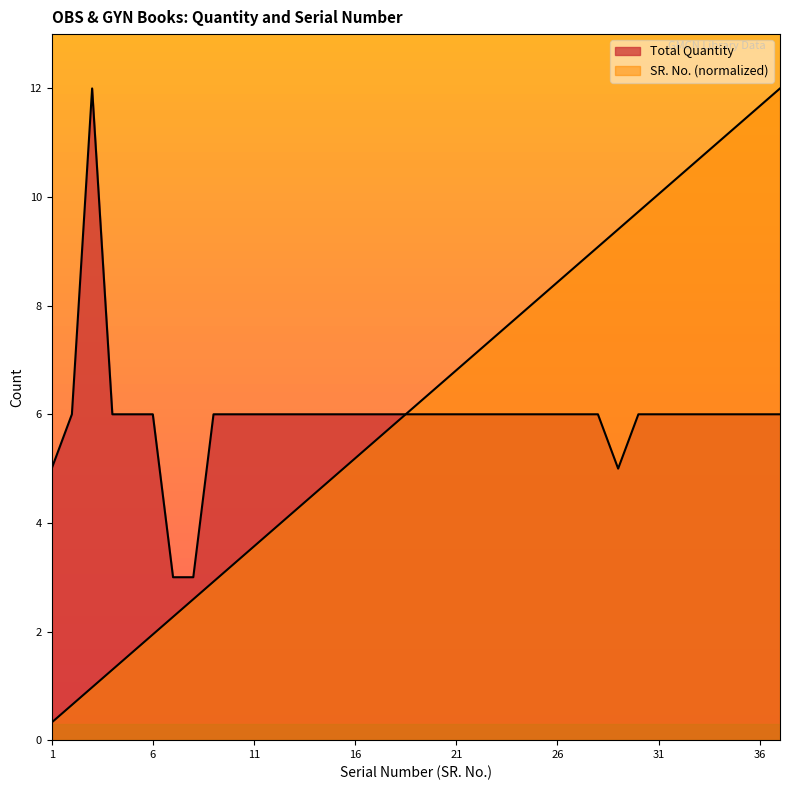

At which category does the chart reach its peak across all series?

3